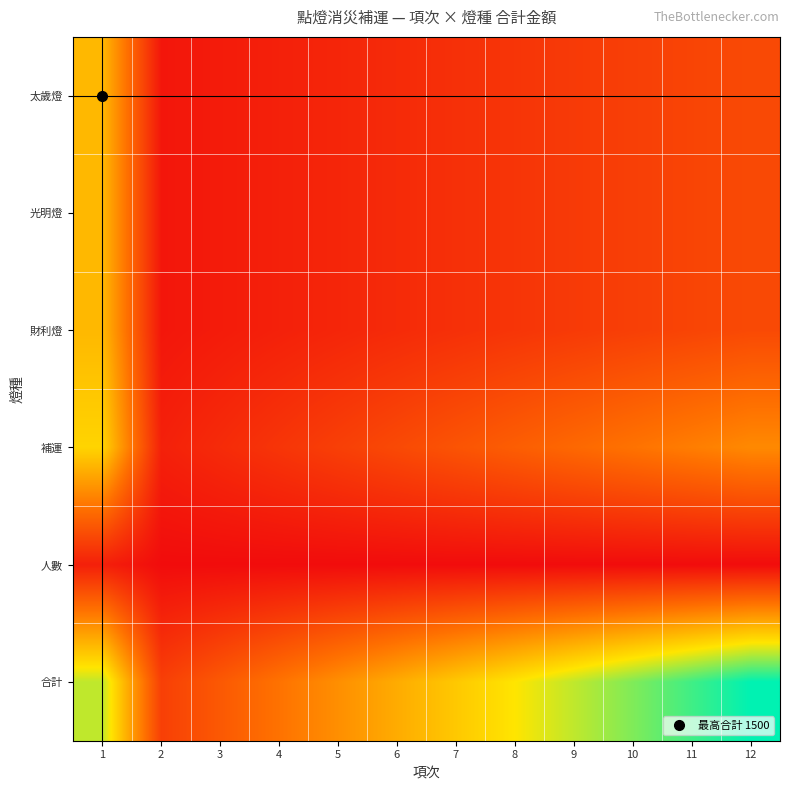

Reading left to right, list all the values displayed in this chart.

太歲燈: 1=0.3	2=0.0	3=0.0	4=0.0	5=0.0	6=0.1	7=0.1	8=0.1	9=0.1	10=0.1	11=0.1	12=0.1
光明燈: 1=0.3	2=0.0	3=0.0	4=0.0	5=0.0	6=0.1	7=0.1	8=0.1	9=0.1	10=0.1	11=0.1	12=0.1
財利燈: 1=0.3	2=0.0	3=0.0	4=0.0	5=0.0	6=0.1	7=0.1	8=0.1	9=0.1	10=0.1	11=0.1	12=0.1
補運: 1=0.4	2=0.0	3=0.1	4=0.1	5=0.1	6=0.1	7=0.1	8=0.2	9=0.2	10=0.2	11=0.2	12=0.2
人數: 1=0.0	2=0.0	3=0.0	4=0.0	5=0.0	6=0.0	7=0.0	8=0.0	9=0.0	10=0.0	11=0.0	12=0.0
合計: 1=0.4	2=0.1	3=0.1	4=0.2	5=0.2	6=0.3	7=0.3	8=0.4	9=0.4	10=0.5	11=0.5	12=0.6